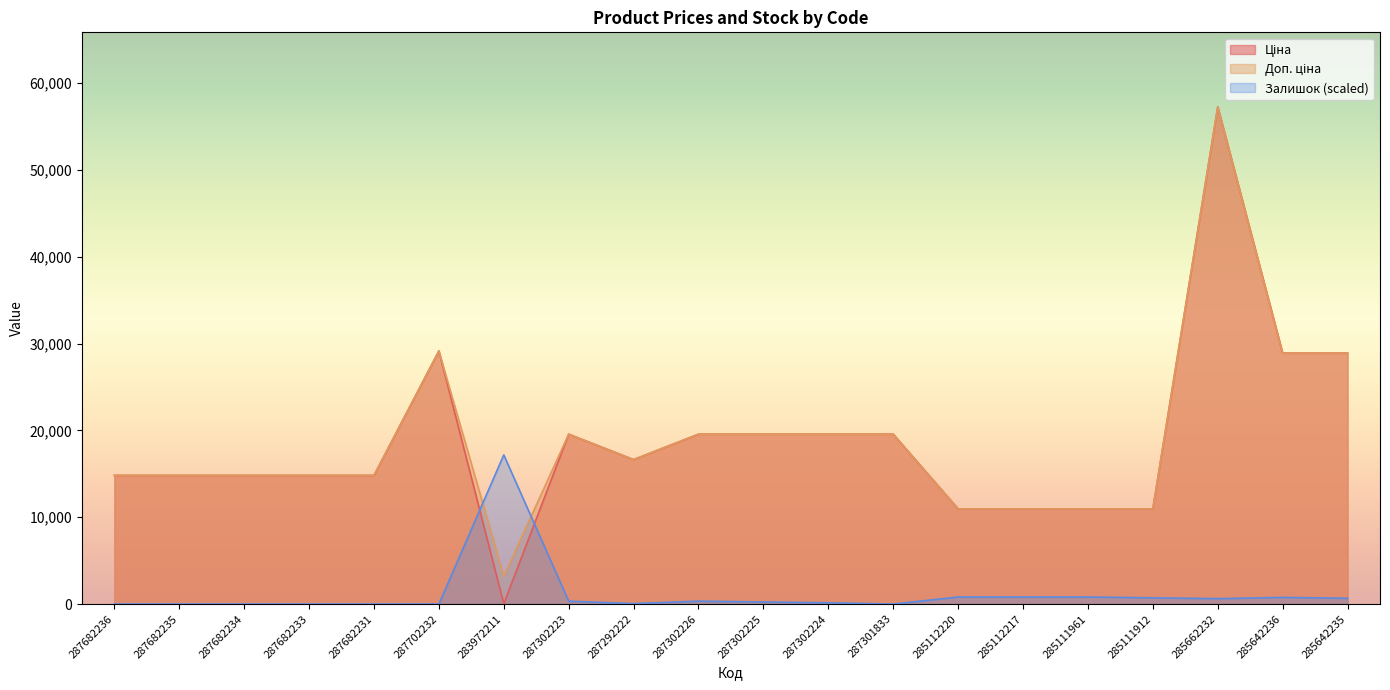

What position from the right is 285112217?

6